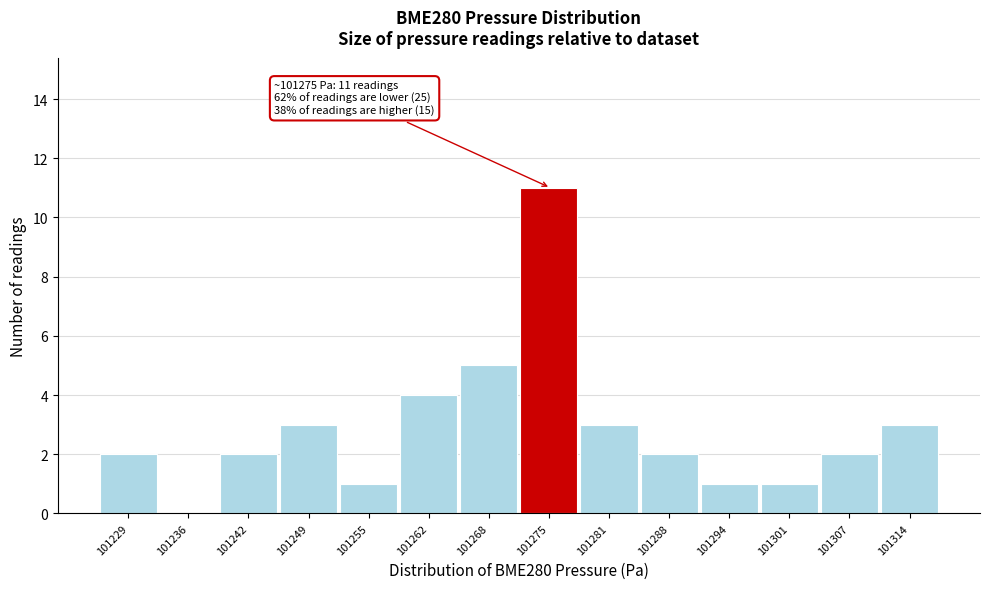

Which range on the x-axis has the tallest bar?

101272 to 101278